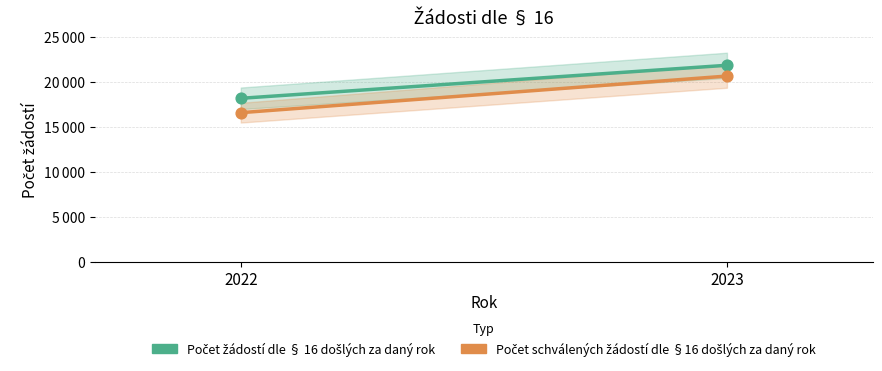

What is the total value across all series at 2023?

42555